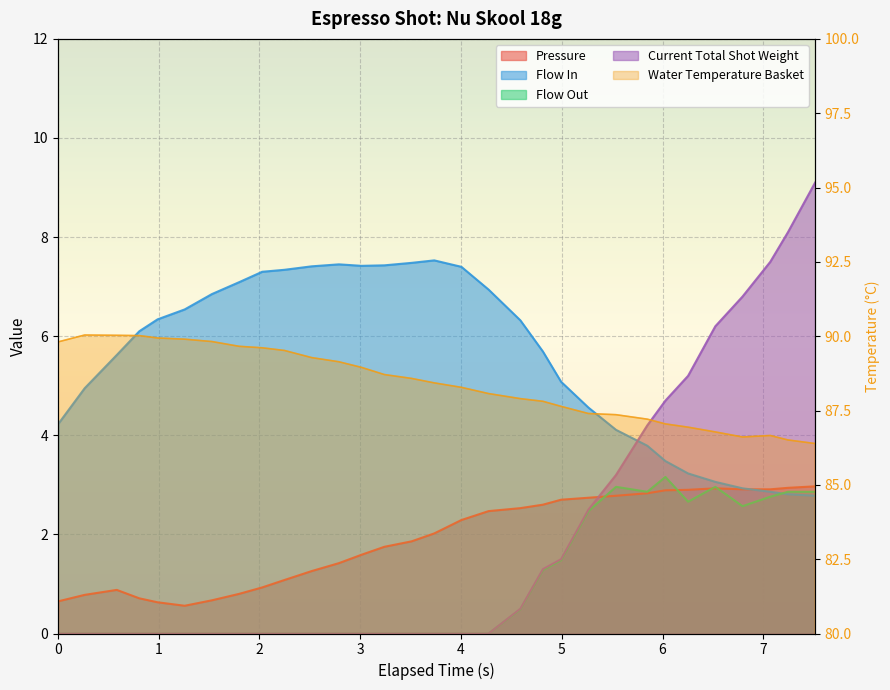

How many positive values does the flow_in series have?

31